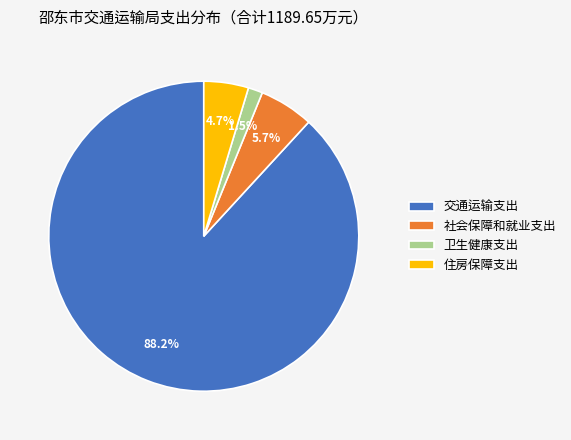

To the nearest percent, what is the combined percentage of 住房保障支出 and 社会保障和就业支出?

10%